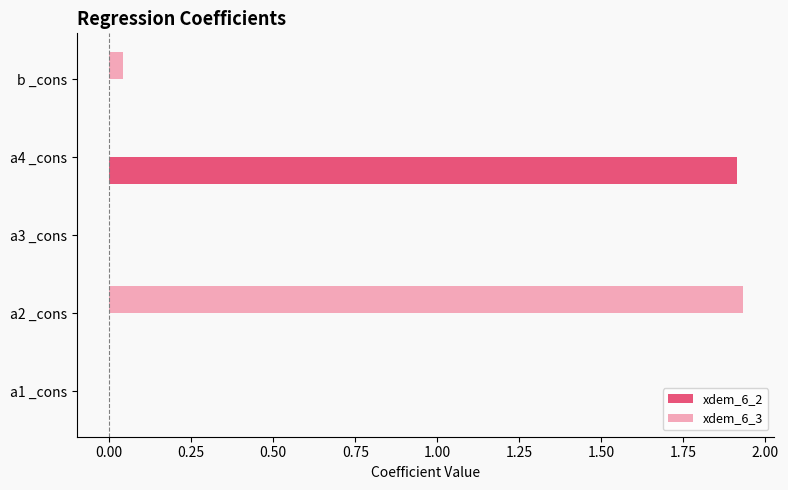

True or false: xdem_6_3 has a value of -1.3 at a1 _cons.

False